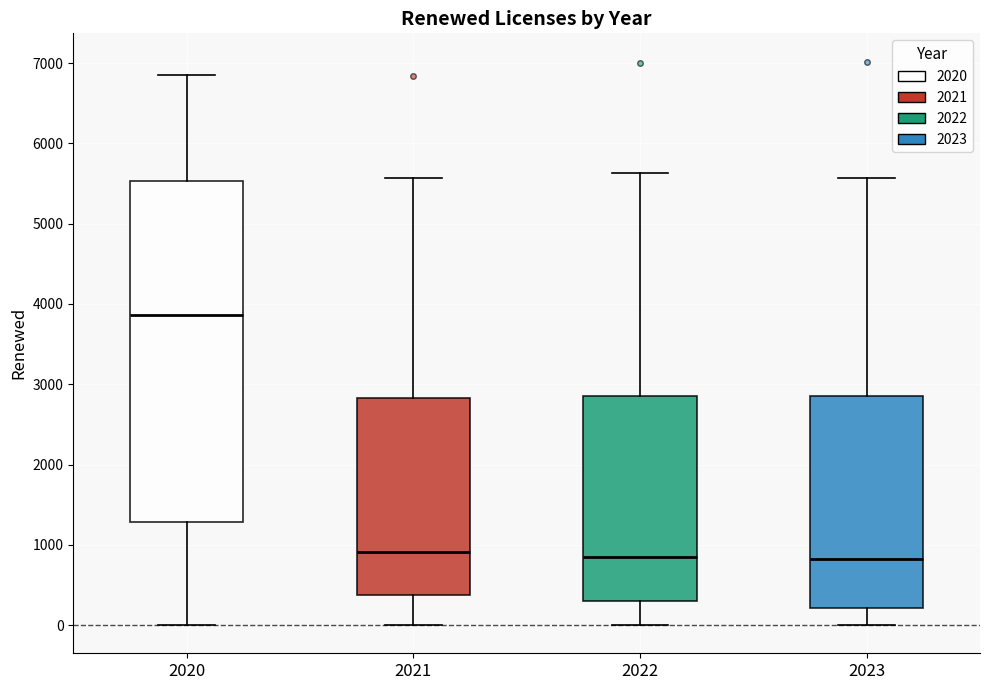

Comparing the boxes themselves (not the whiskers), which one is the tallest?

2020